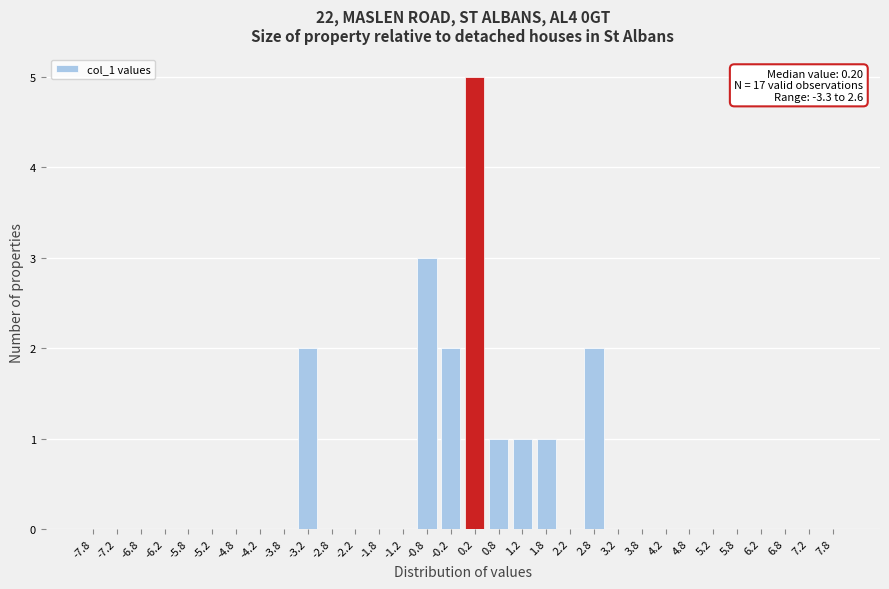

What is the sum of all values?

17